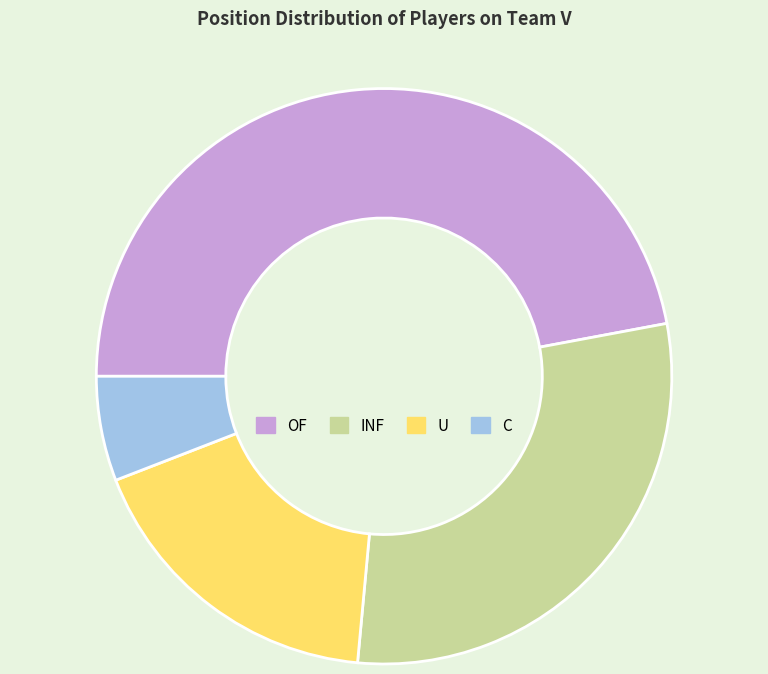

The C slice represents 6% of the pie. True or false?

True